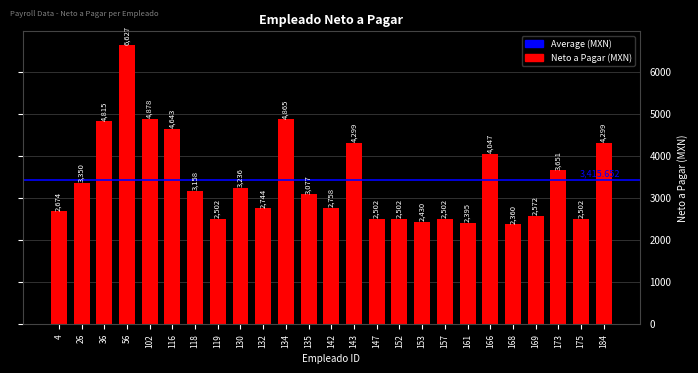

What is the ratio of the value at 119 to the value at 26?

0.7